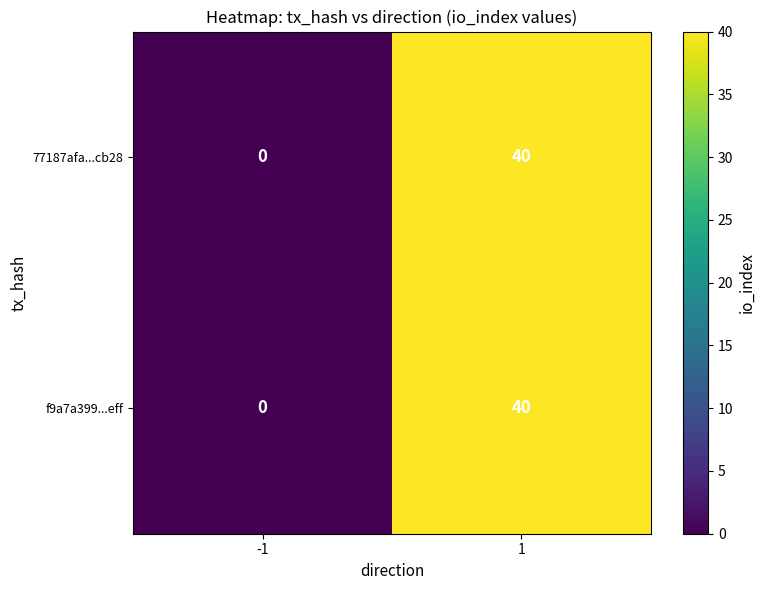

What is the maximum value for 77187afa...cb28?

40